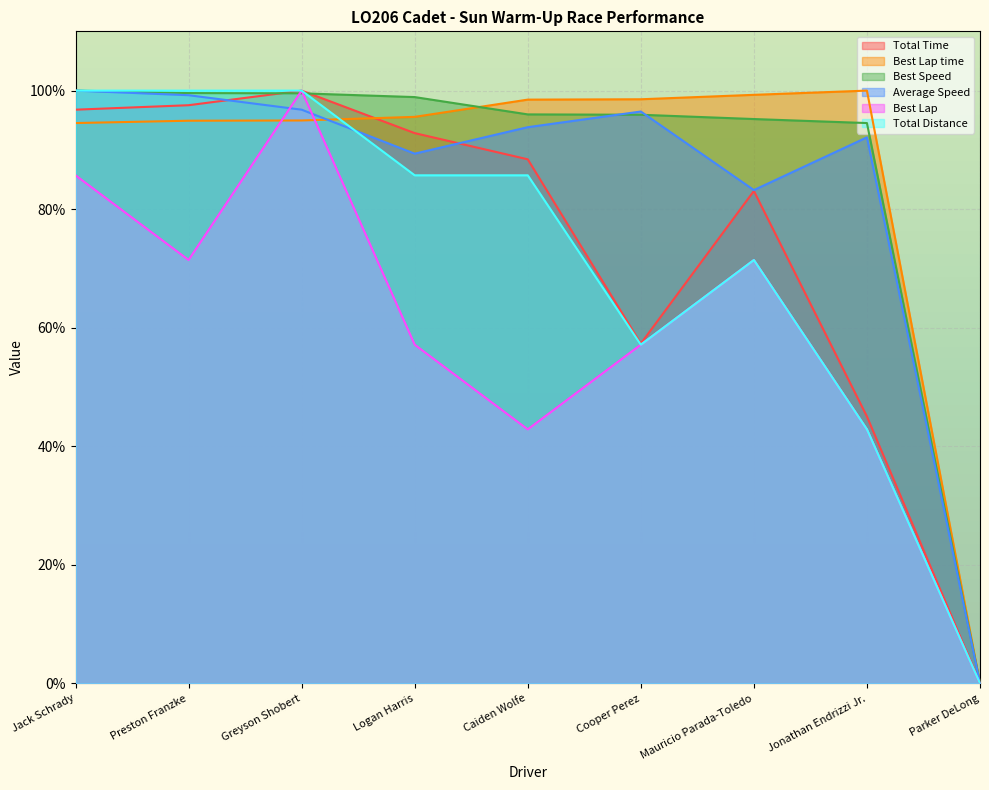

At how many categories does at least one series exceed 43?

8